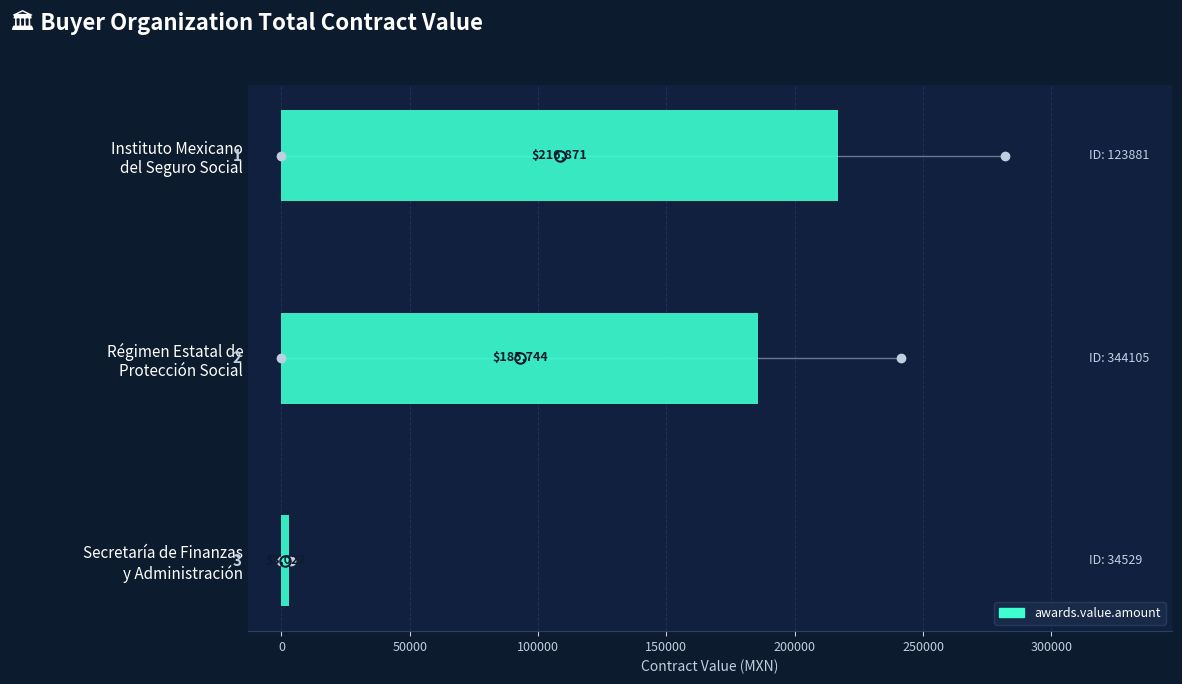

List the labels in order of value, largest first.

Instituto Mexicano
del Seguro Social, Régimen Estatal de
Protección Social, Secretaría de Finanzas
y Administración